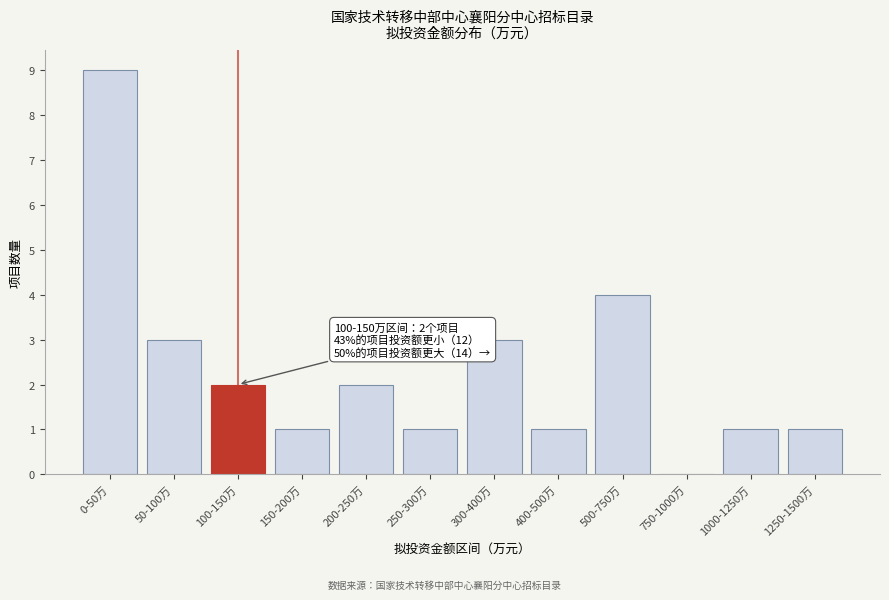

Reading right to left, what are all the values shown in this chart?

1250-1500万=1	1000-1250万=1	750-1000万=0	500-750万=4	400-500万=1	300-400万=3	250-300万=1	200-250万=2	150-200万=1	100-150万=2	50-100万=3	0-50万=9